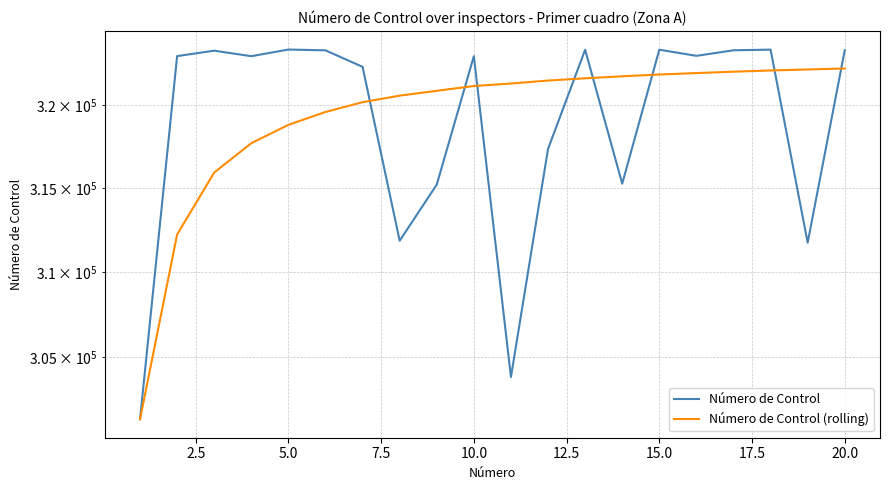

Which series has the largest total across all categories?

Número de Control (rolling)